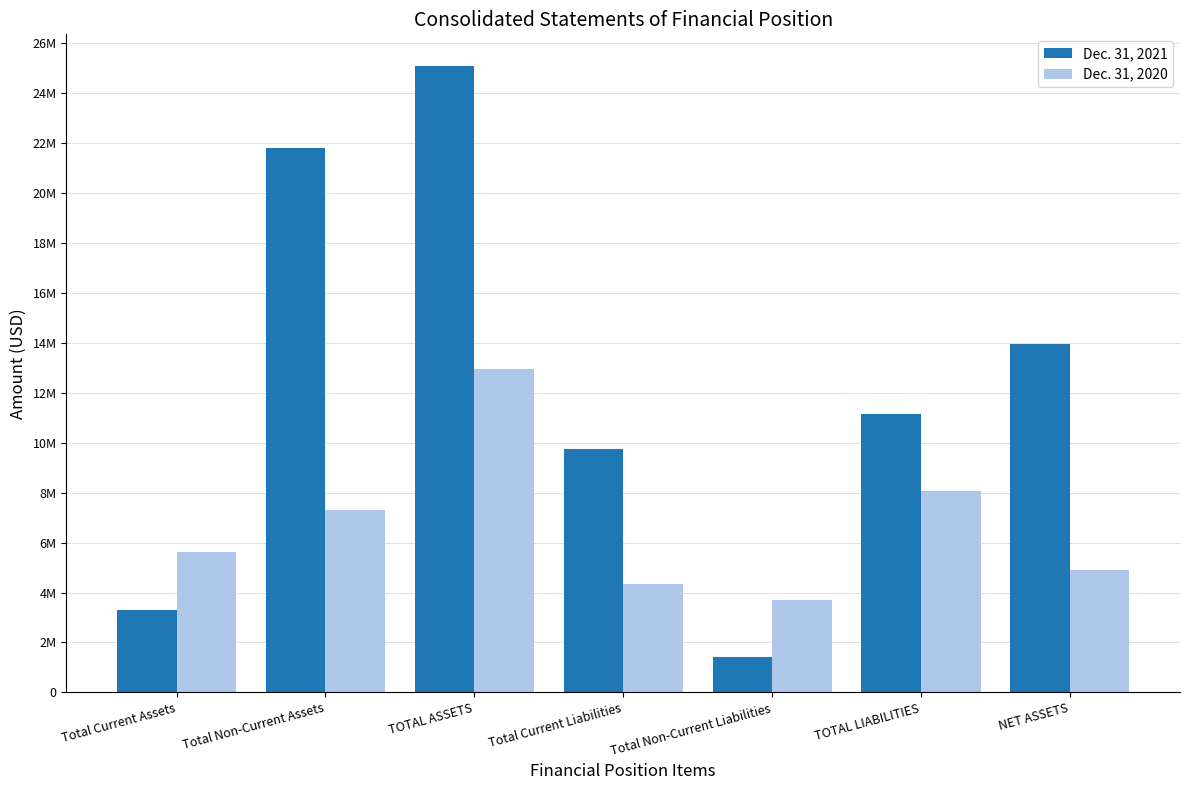

What is the value of the Dec. 31, 2021 bar at the 4th from the left?

9730109